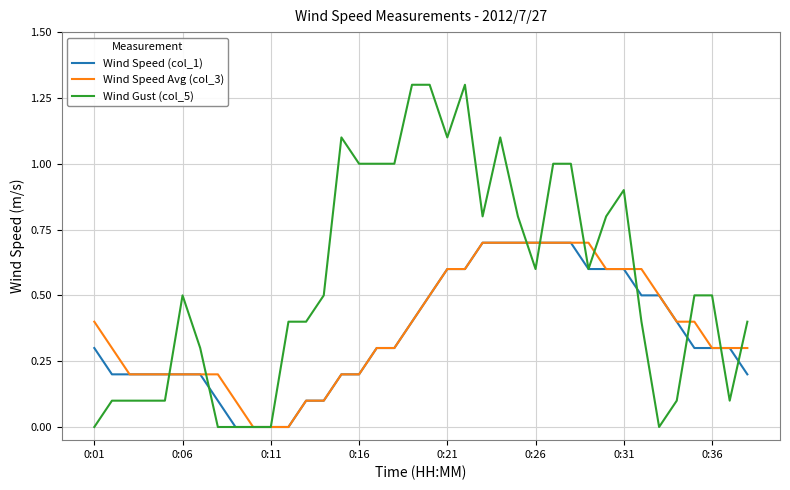

How many distinct data groups are displayed?

3